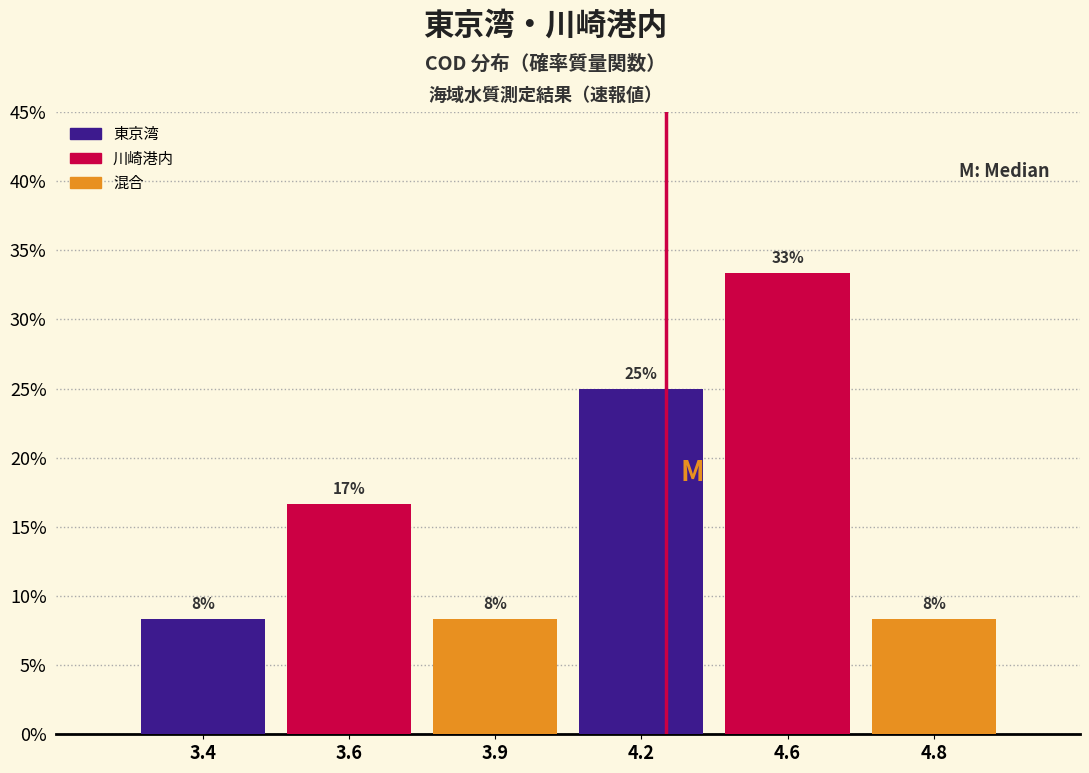

Does the chart contain any negative values?

No